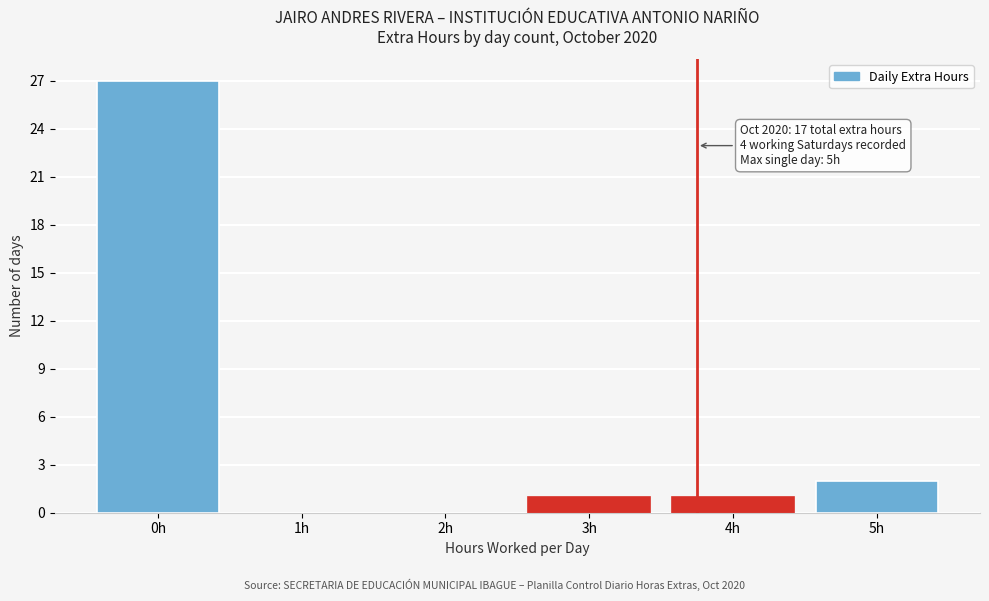

Reading left to right, extract all data points from this chart.

0h=27	1h=0	2h=0	3h=1	4h=1	5h=2